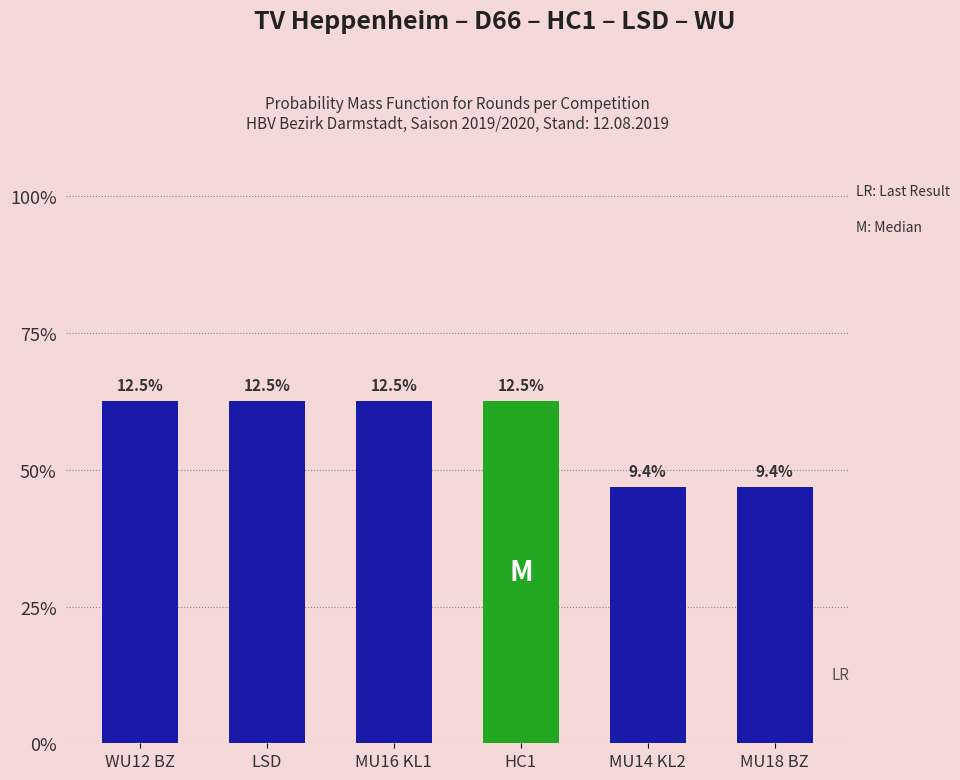

Are the bars horizontal?

No